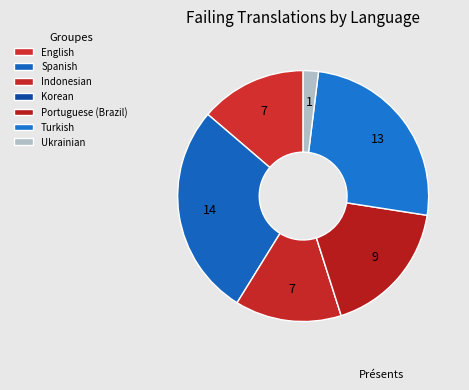

Is there any slice that represents more than half of the pie?

No